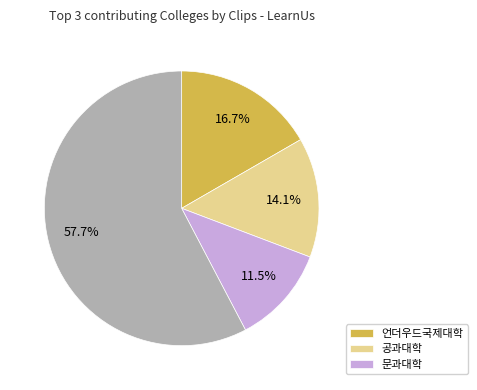

Is there any slice that represents more than half of the pie?

Yes